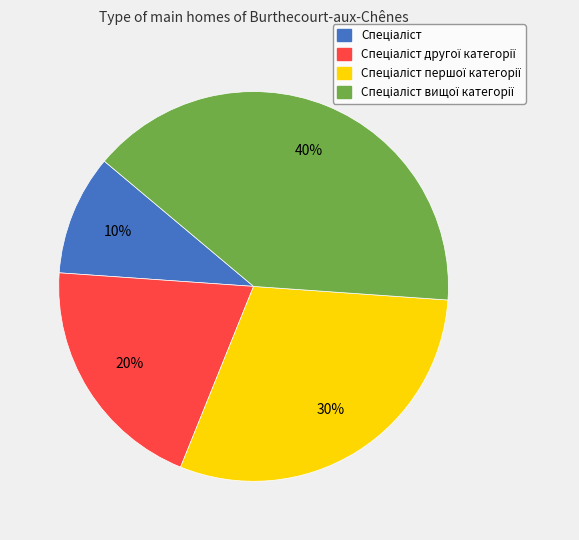

Is there a majority slice in this chart?

No